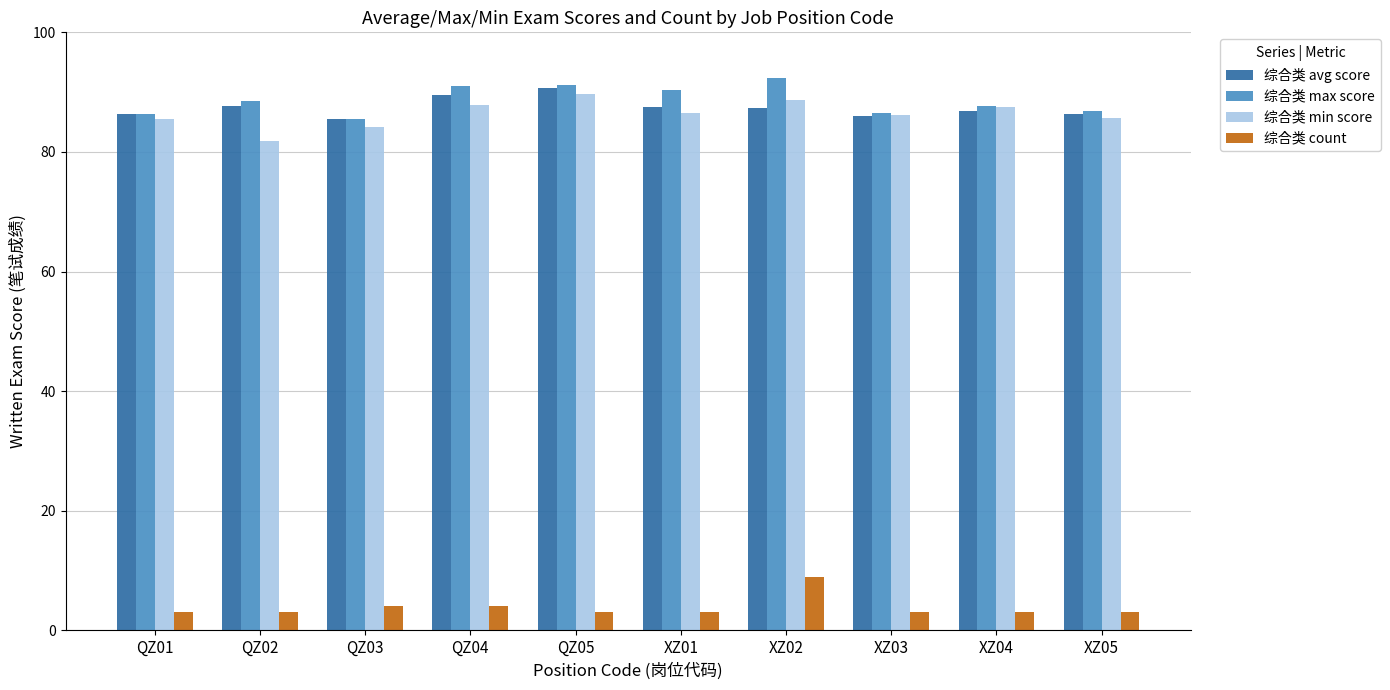

Is the value of 综合类 max score at XZ04 greater than the value of 综合类 min score at QZ02?

Yes